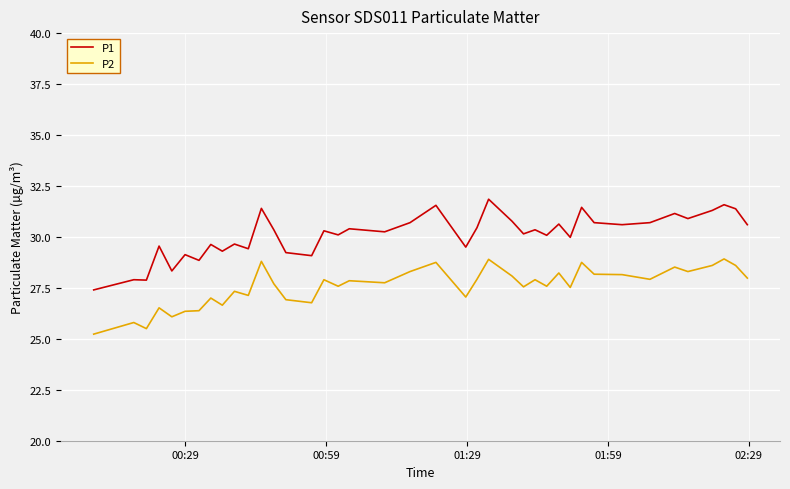

Which series has the largest range (max minus min)?

P1